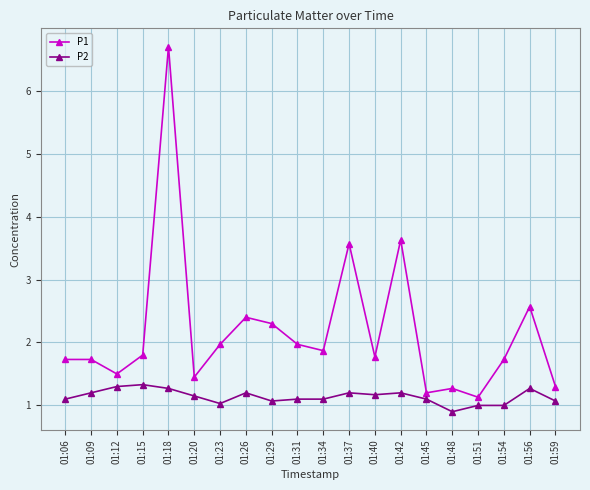

The value of P1 at 01:18 is 6.7. True or false?

True